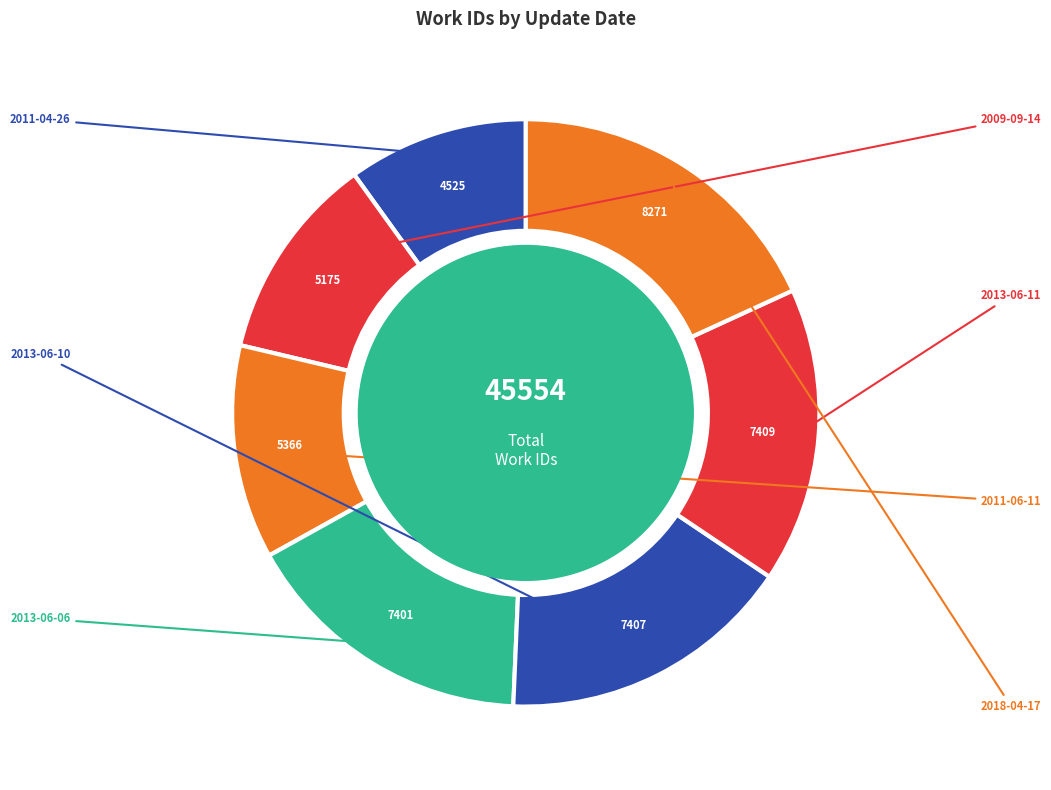

What percentage do 2011-06-11 and 2011-04-26 together represent?

21.7%